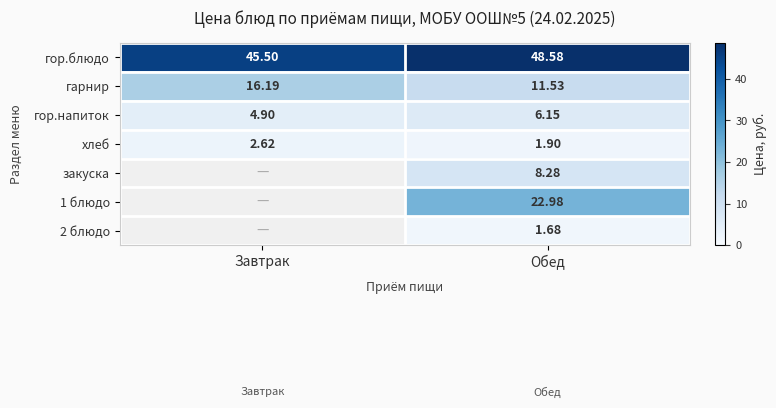

What is the total value across all series at Завтрак?

69.2